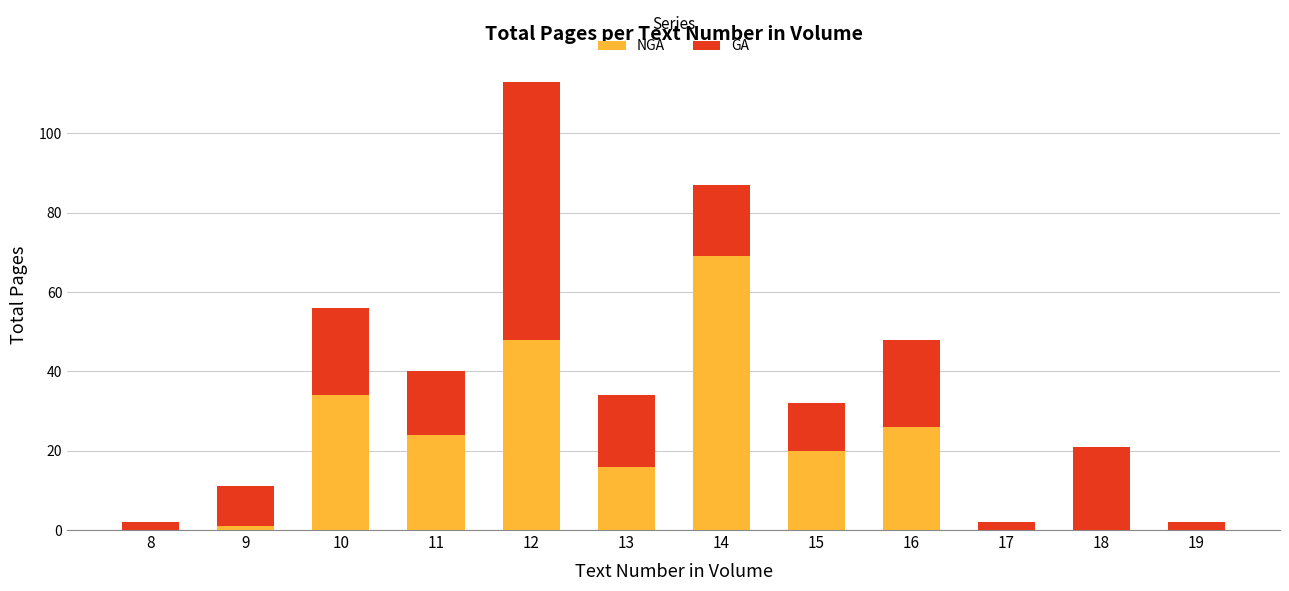

What are all the series names shown in the legend?

NGA, GA